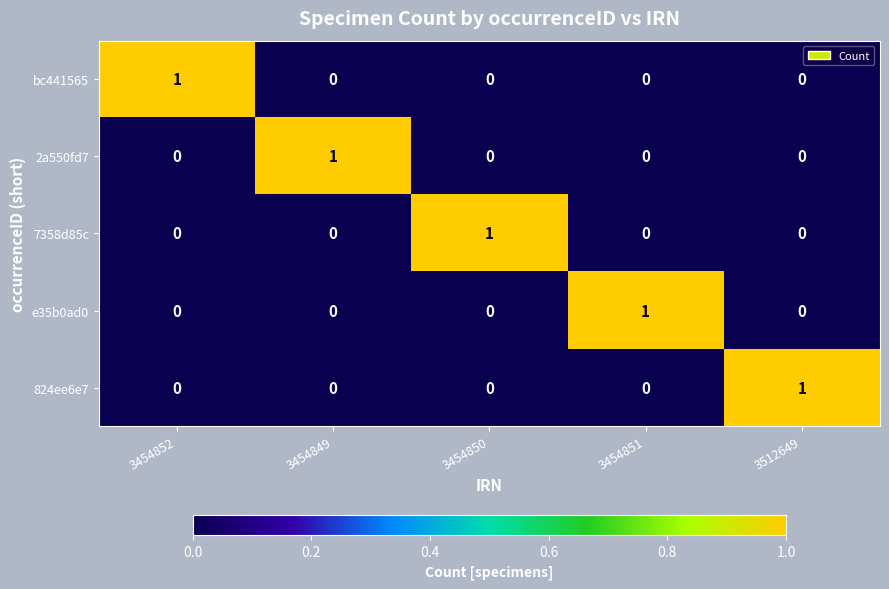

The e35b0ad0 series shows 0 at 3512649. True or false?

True